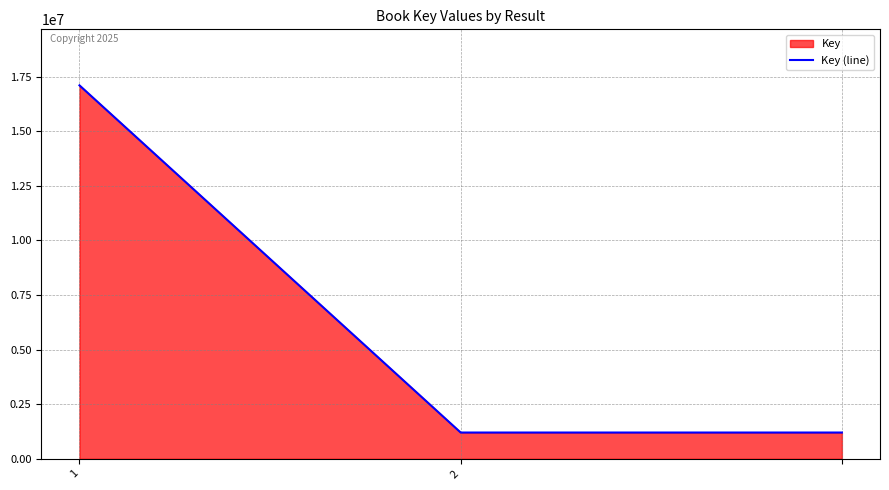

Which label corresponds to the smallest value in the chart?

2